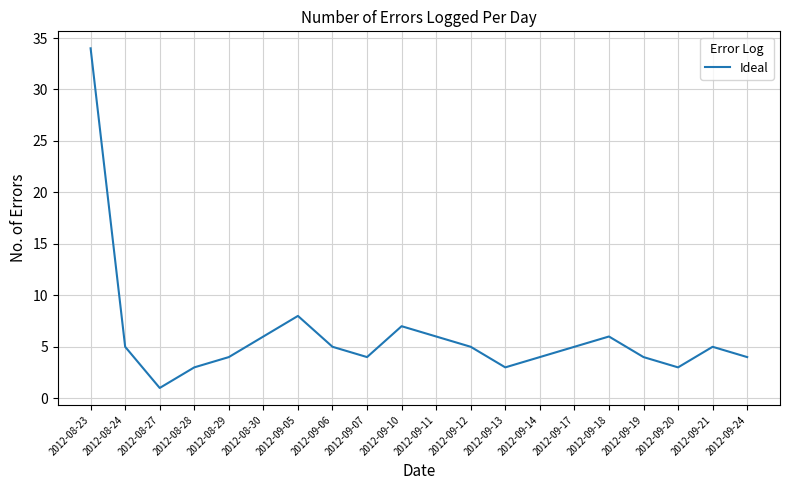

What position from the left is 2012-09-21?

19